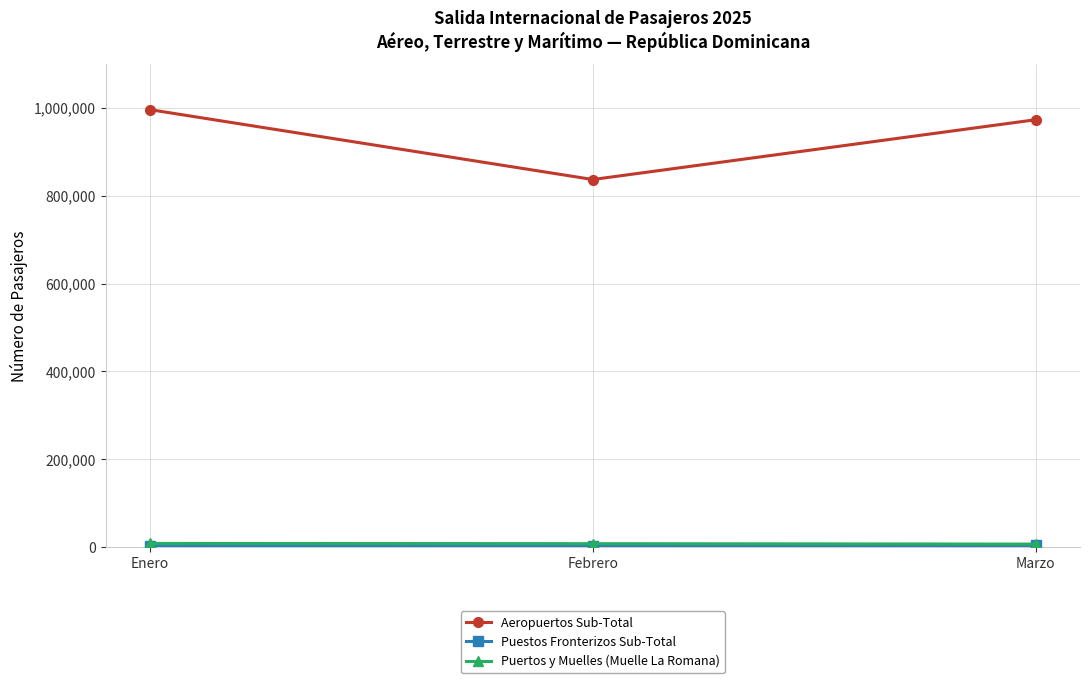

The value of Aeropuertos Sub-Total at Febrero is 836926. True or false?

True